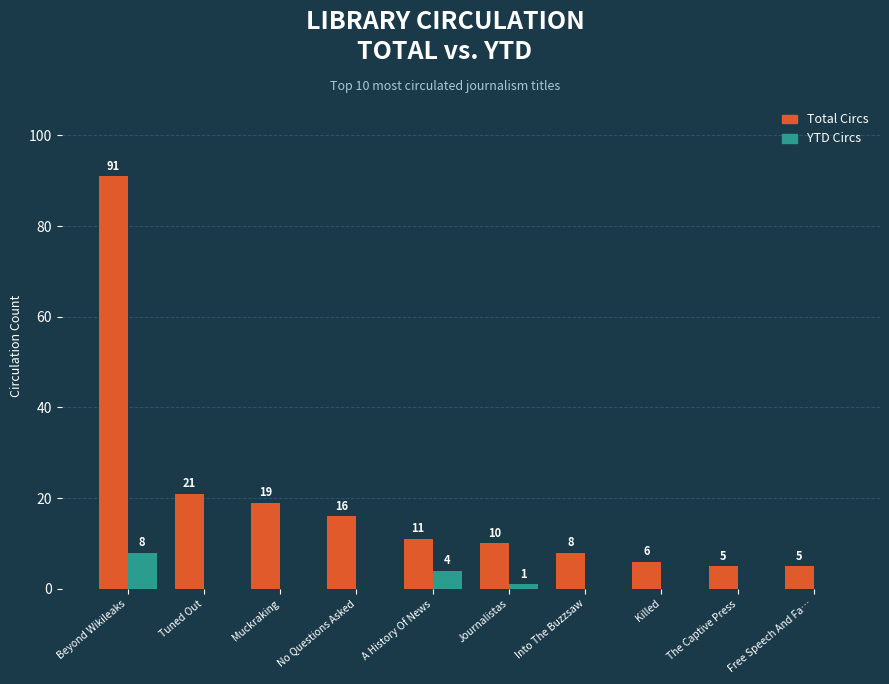

The value of Total Circs at Beyond Wikileaks is 138. True or false?

False